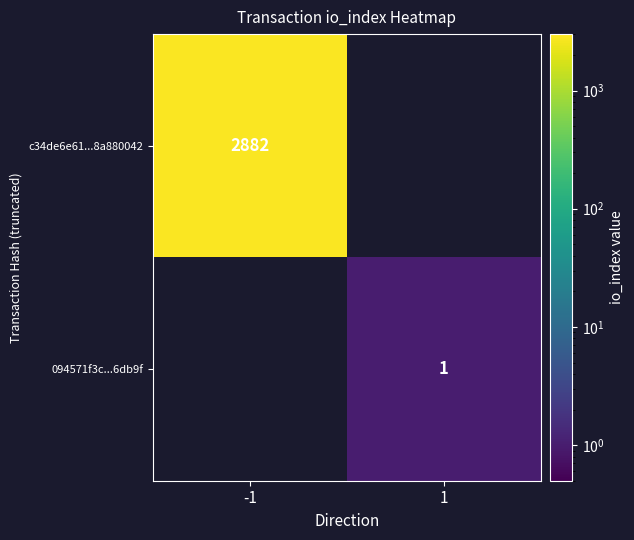

The value of 094571f3c...6db9f at 1 is 1. True or false?

True